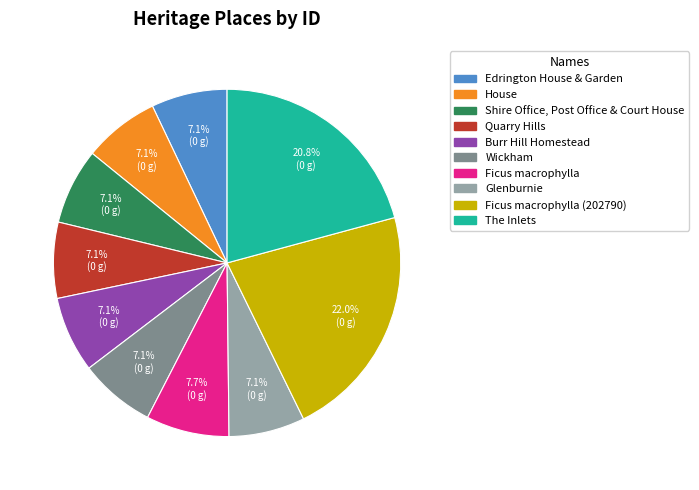

Is there a majority slice in this chart?

No